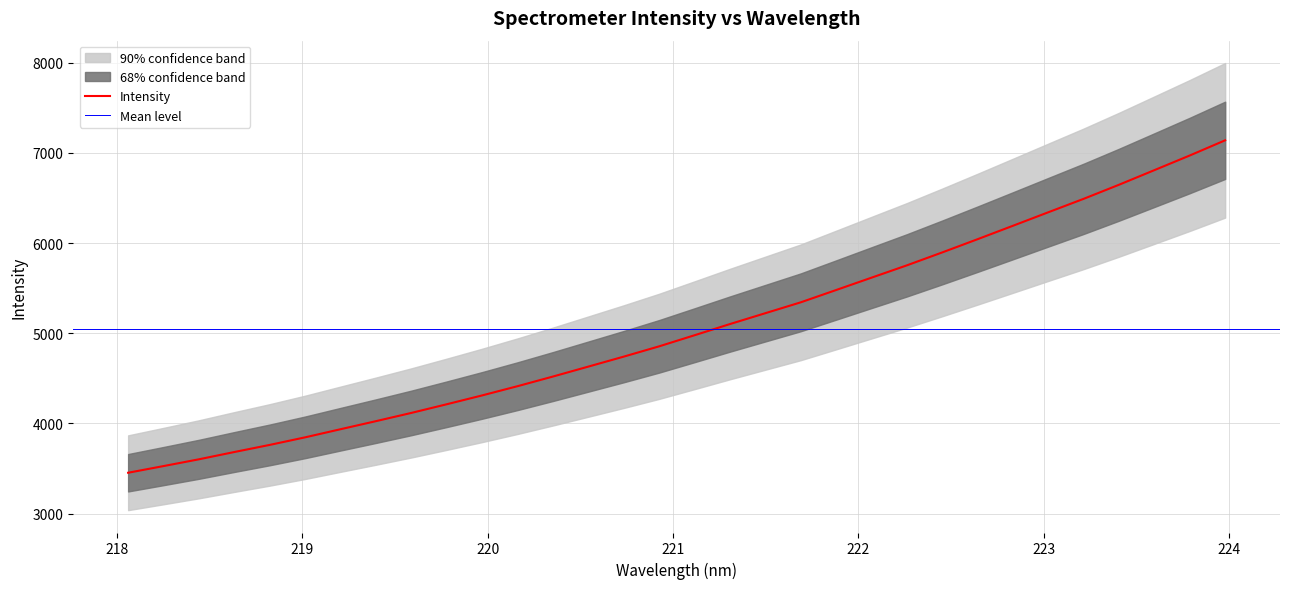

What is the value of the 31st point from the left?

6970.6